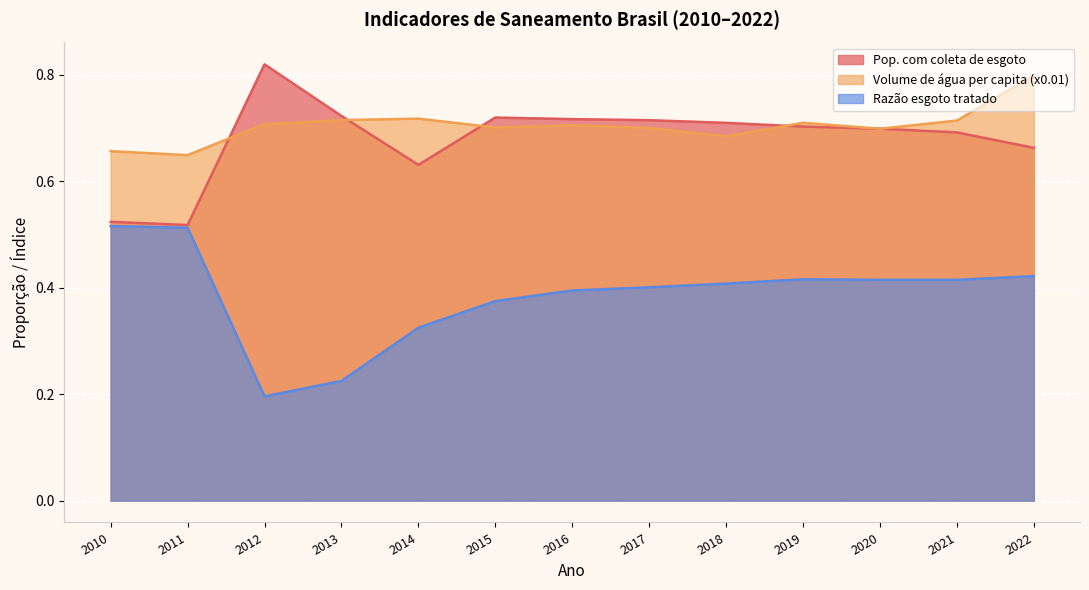

Which series changed the most between 2013 and 2021?

Razão esgoto tratado